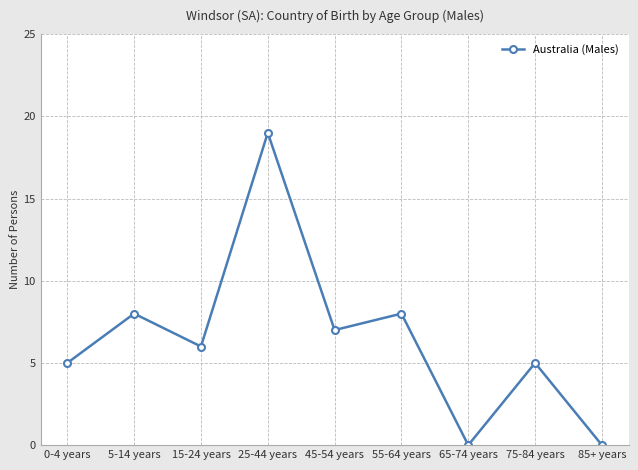

What is the label of the 2nd point from the right?

75-84 years